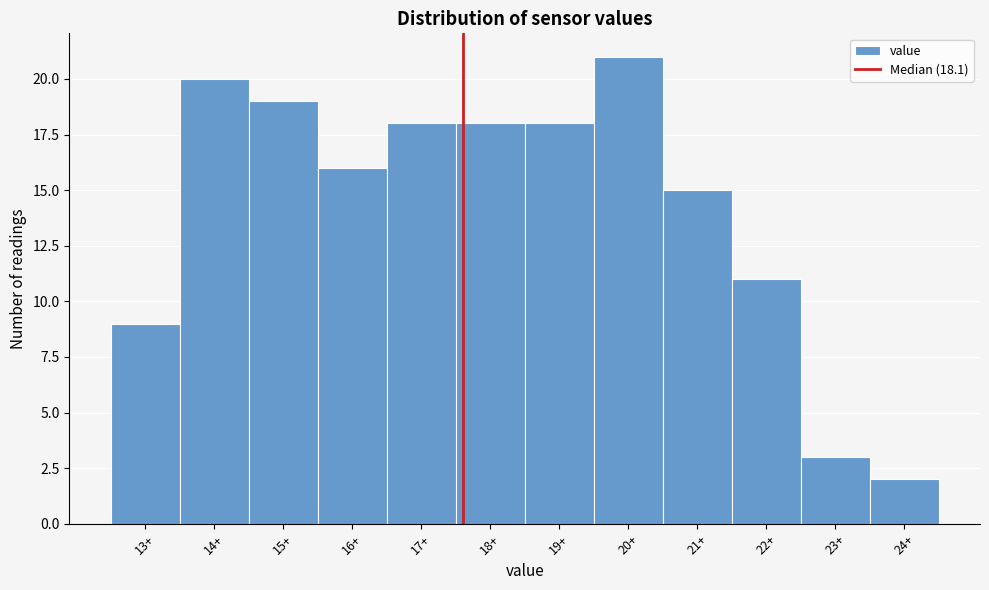

Reading left to right, transcribe all the data shown in this chart.

13+=9	14+=20	15+=19	16+=16	17+=18	18+=18	19+=18	20+=21	21+=15	22+=11	23+=3	24+=2